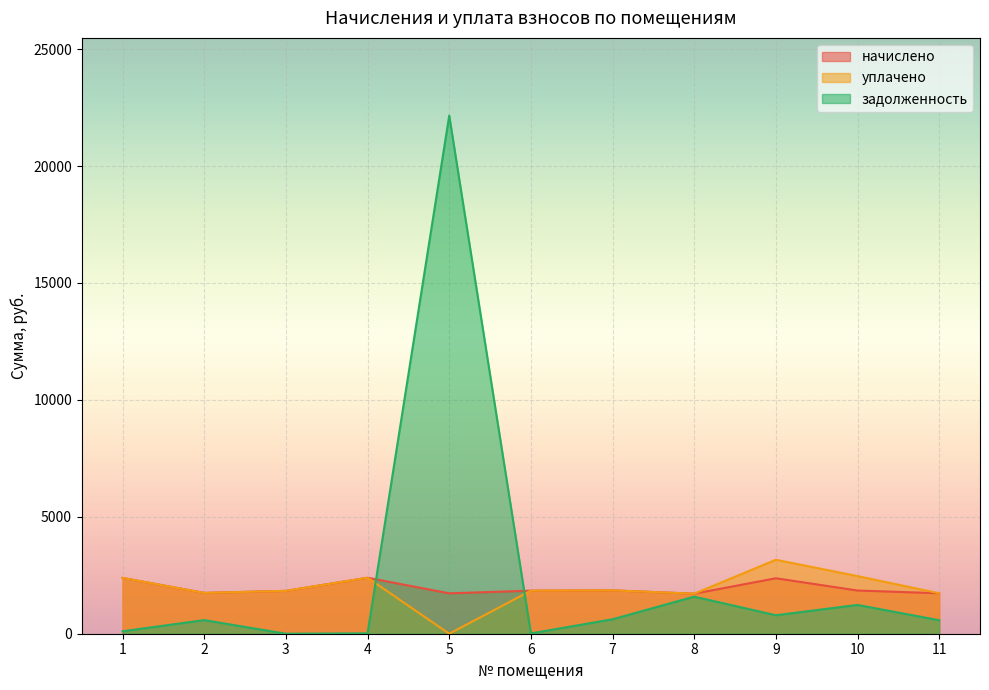

At 2, list the series in order from largest to smallest.

начислено, уплачено, задолженность